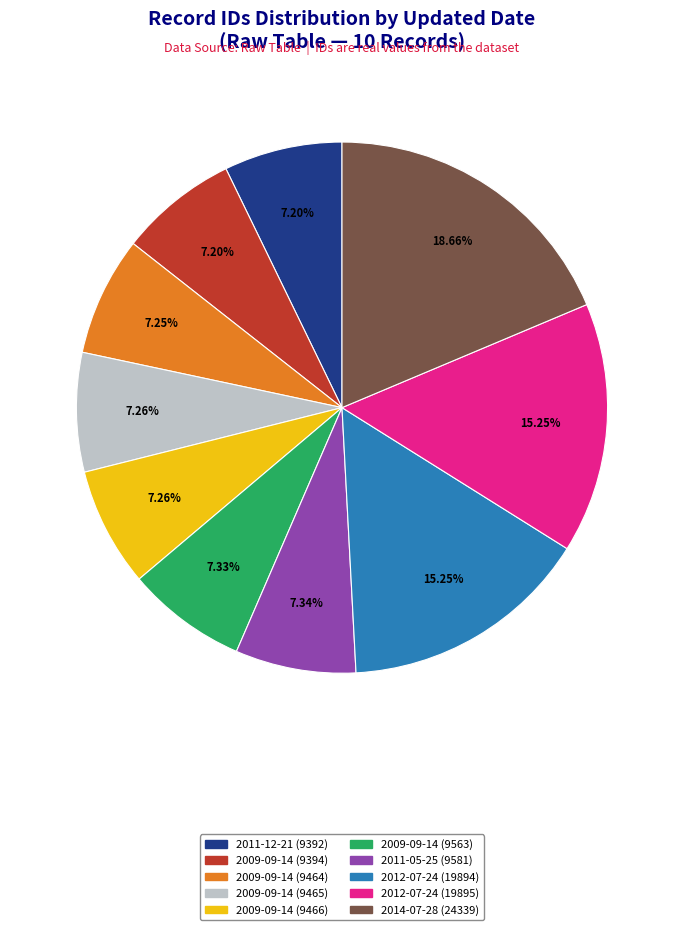

Is there any slice that represents more than half of the pie?

No